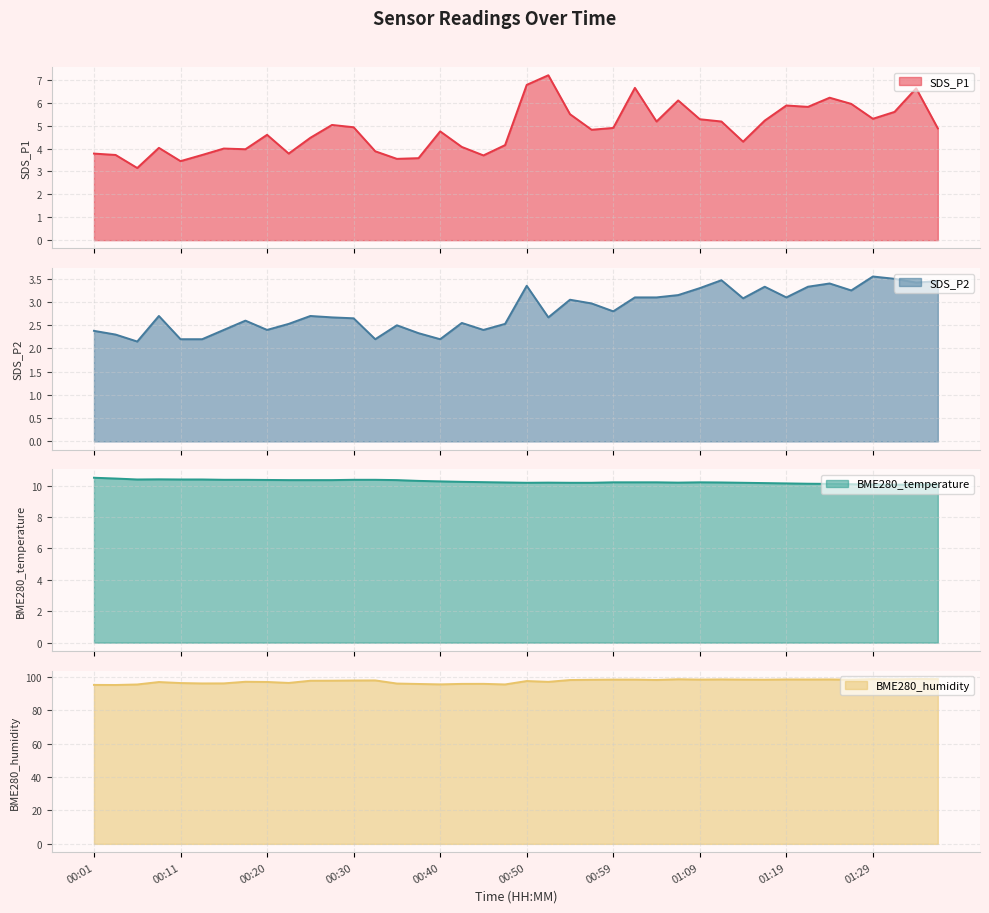

Rank the series by their maximum value, from highest to lowest.

BME280_humidity, BME280_temperature, SDS_P1, SDS_P2